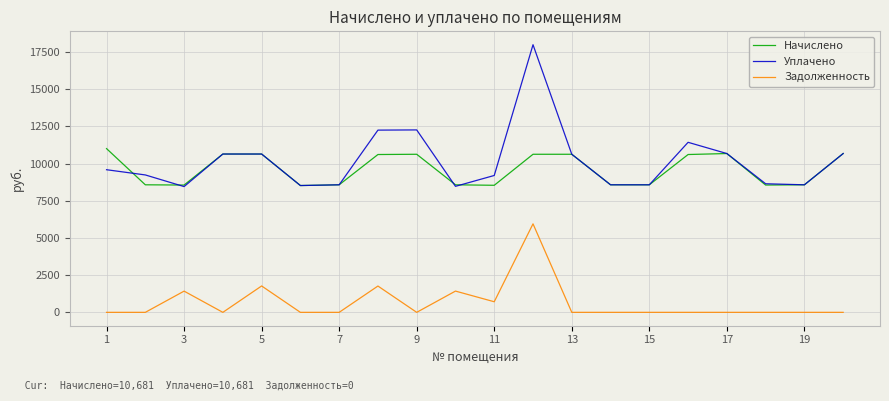

Which series has the widest spread of values?

Уплачено